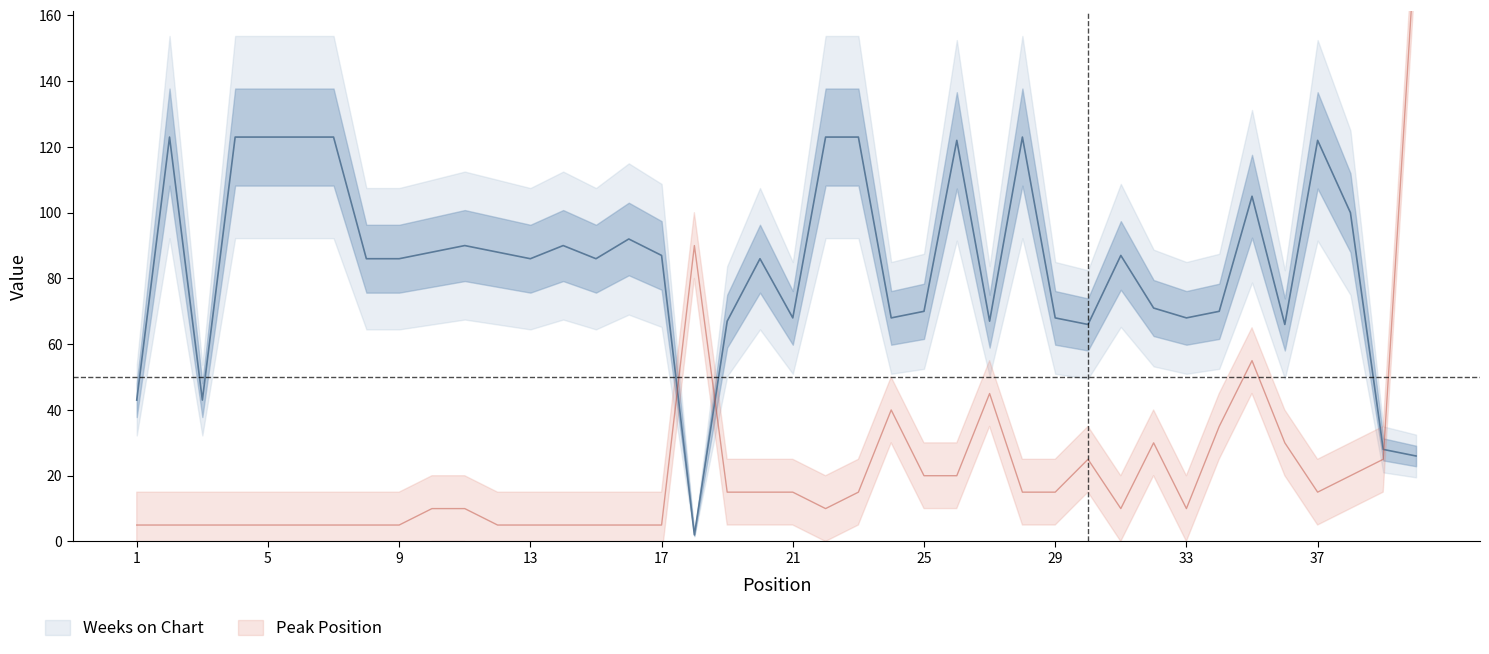

The Weeks on Chart series shows 34 at 28. True or false?

False